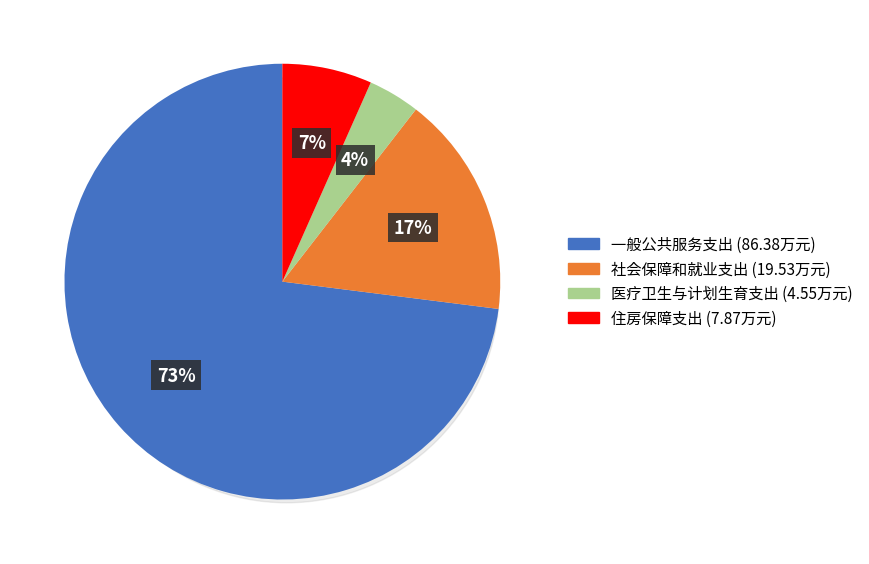

How much of the chart is everything except 社会保障和就业支出?

83.5%